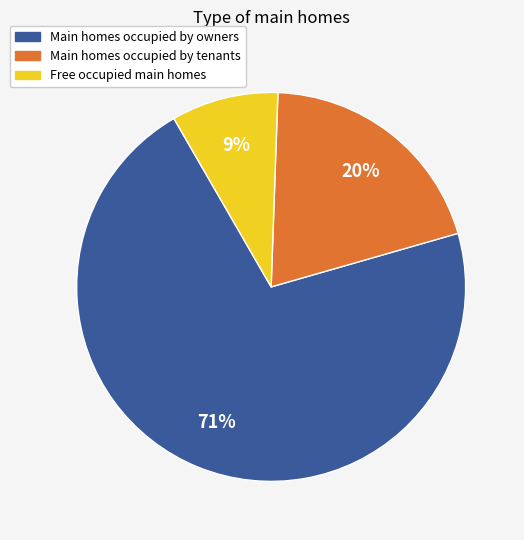

How many segments does this pie chart have?

3